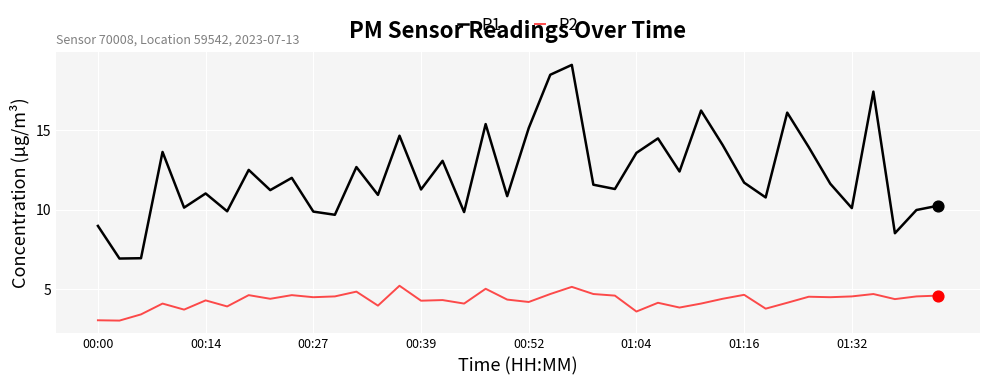

What are all the series names shown in the legend?

P1, P2